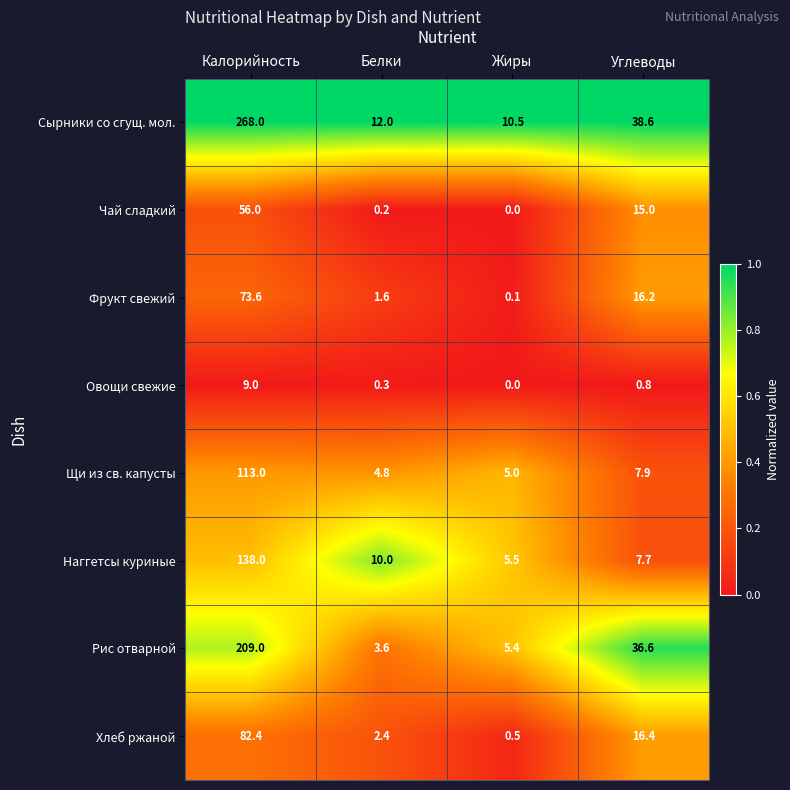

What value does the Щи из св. капусты series have at Калорийность?

113.0